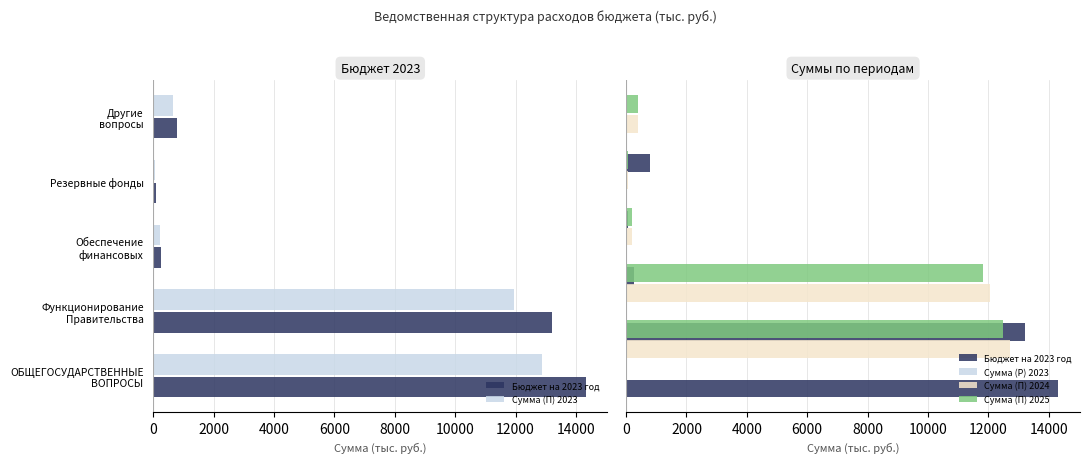

Does the chart contain stacked bars?

No